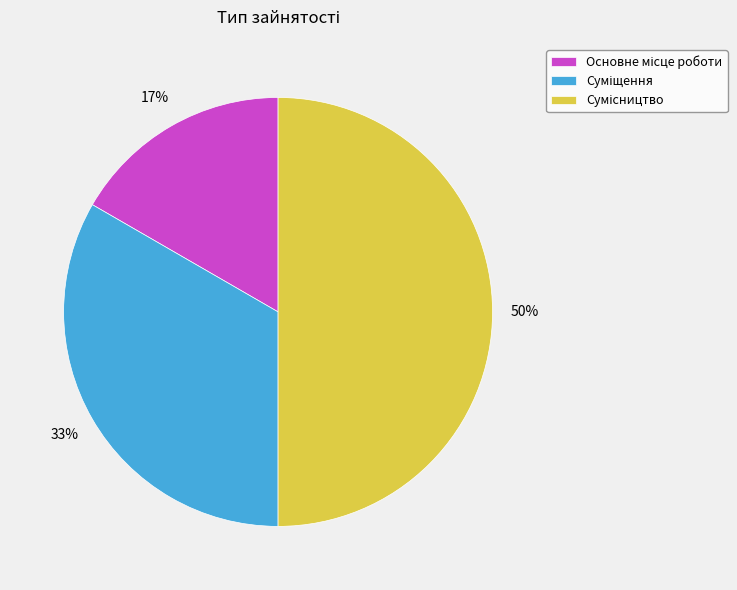

To the nearest percent, what is the difference between the largest and smallest slice percentages?

33%